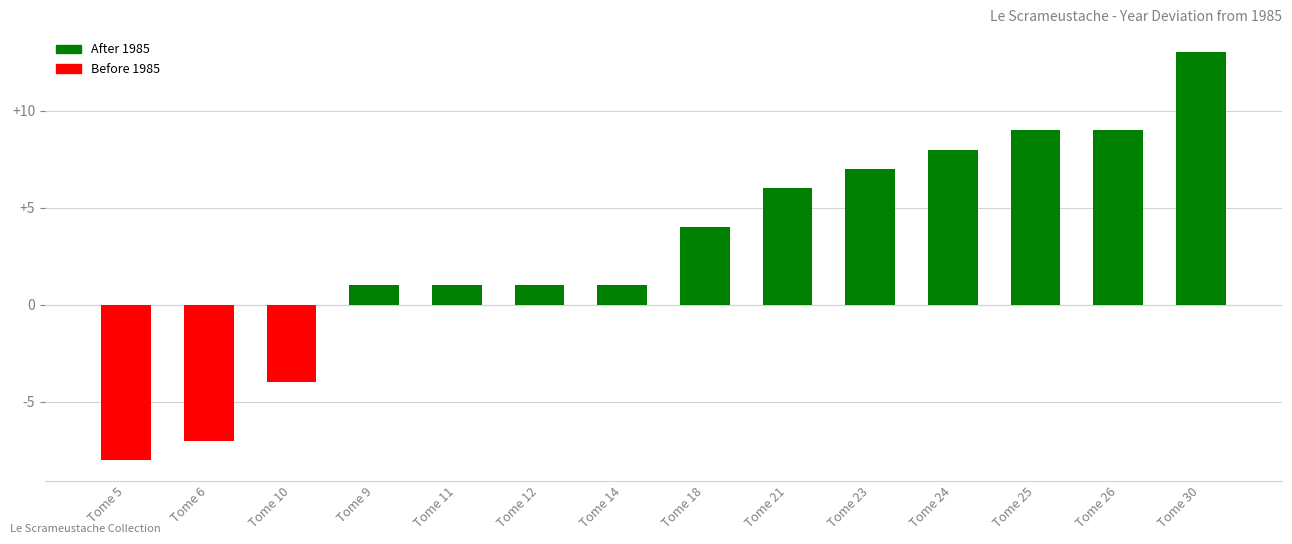

At which category does the chart reach its minimum across all series?

Tome 5